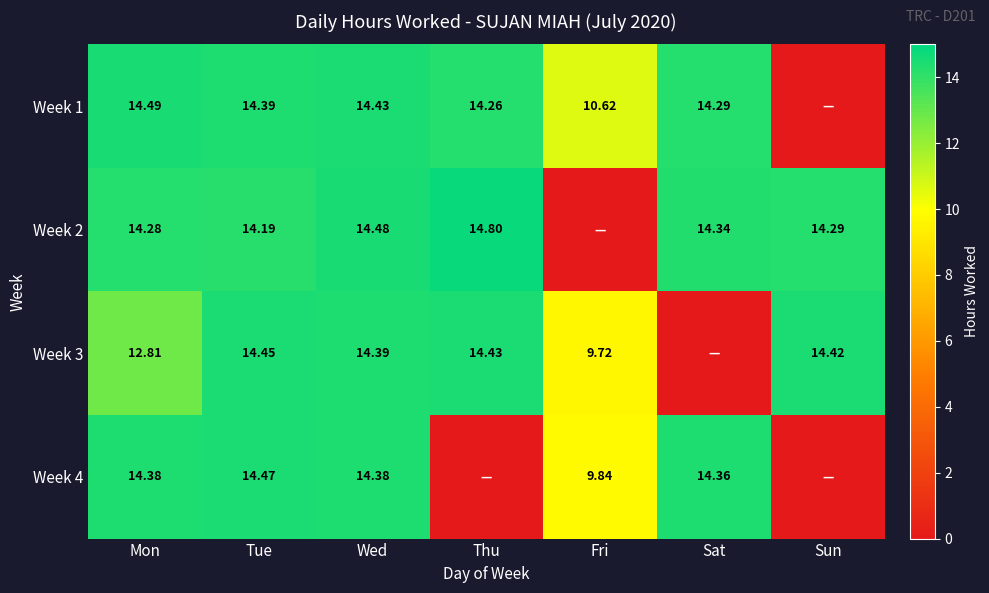

Is the value of Week 1 at Wed greater than the value of Week 4 at Sat?

Yes